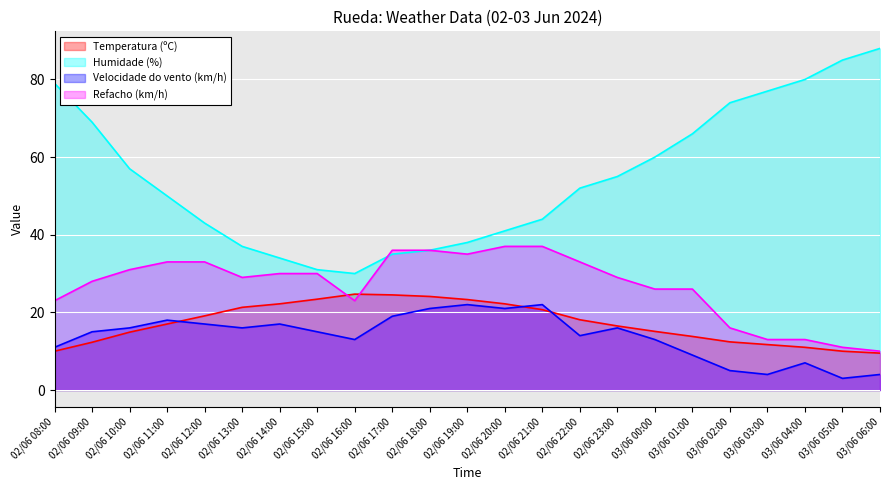

Reading right to left, list all the values displayed in this chart.

Temperatura (ºC): 9.5	10.0	11.0	11.7	12.4	13.8	15.1	16.5	18.1	20.7	22.2	23.3	24.1	24.5	24.7	23.4	22.2	21.3	19.1	17.0	14.9	12.3	10.0
Humidade (%): 88.0	85.0	80.0	77.0	74.0	66.0	60.0	55.0	52.0	44.0	41.0	38.0	36.0	35.0	30.0	31.0	34.0	37.0	43.0	50.0	57.0	69.0	79.0
Velocidade do vento (km/h): 4.0	3.0	7.0	4.0	5.0	9.0	13.0	16.0	14.0	22.0	21.0	22.0	21.0	19.0	13.0	15.0	17.0	16.0	17.0	18.0	16.0	15.0	11.0
Refacho (km/h): 10.0	11.0	13.0	13.0	16.0	26.0	26.0	29.0	33.0	37.0	37.0	35.0	36.0	36.0	23.0	30.0	30.0	29.0	33.0	33.0	31.0	28.0	23.0